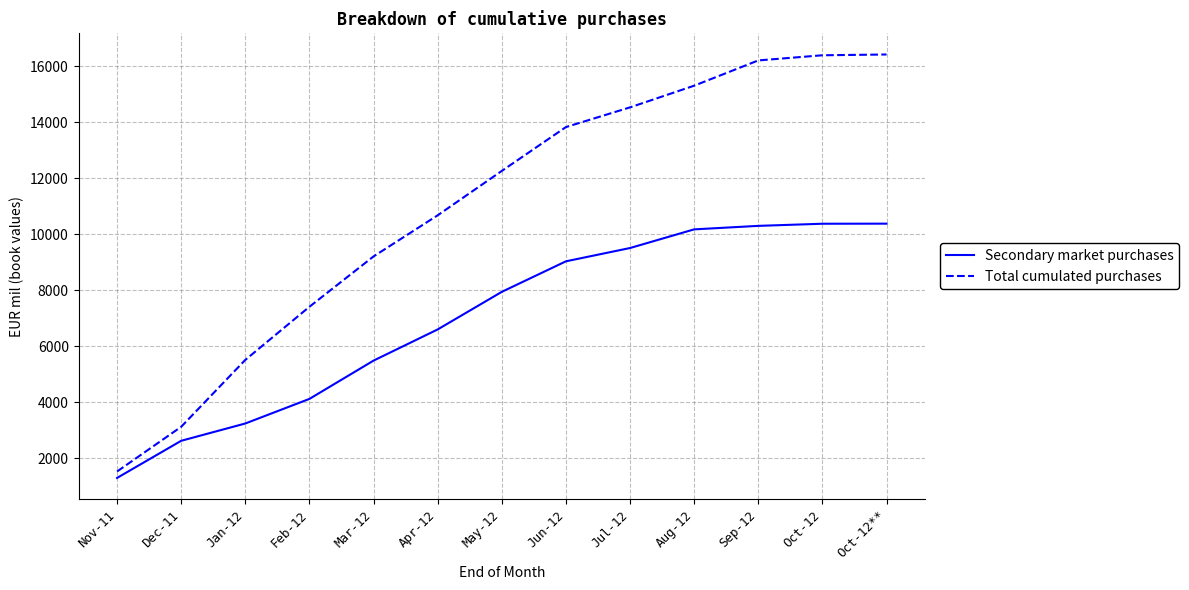

List the series in order of their peak value, highest first.

Total cumulated purchases, Secondary market purchases